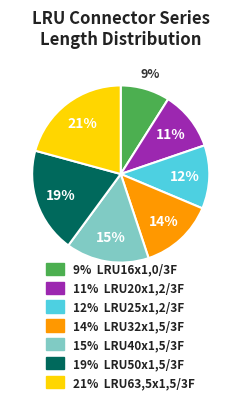

How many segments does this pie chart have?

7